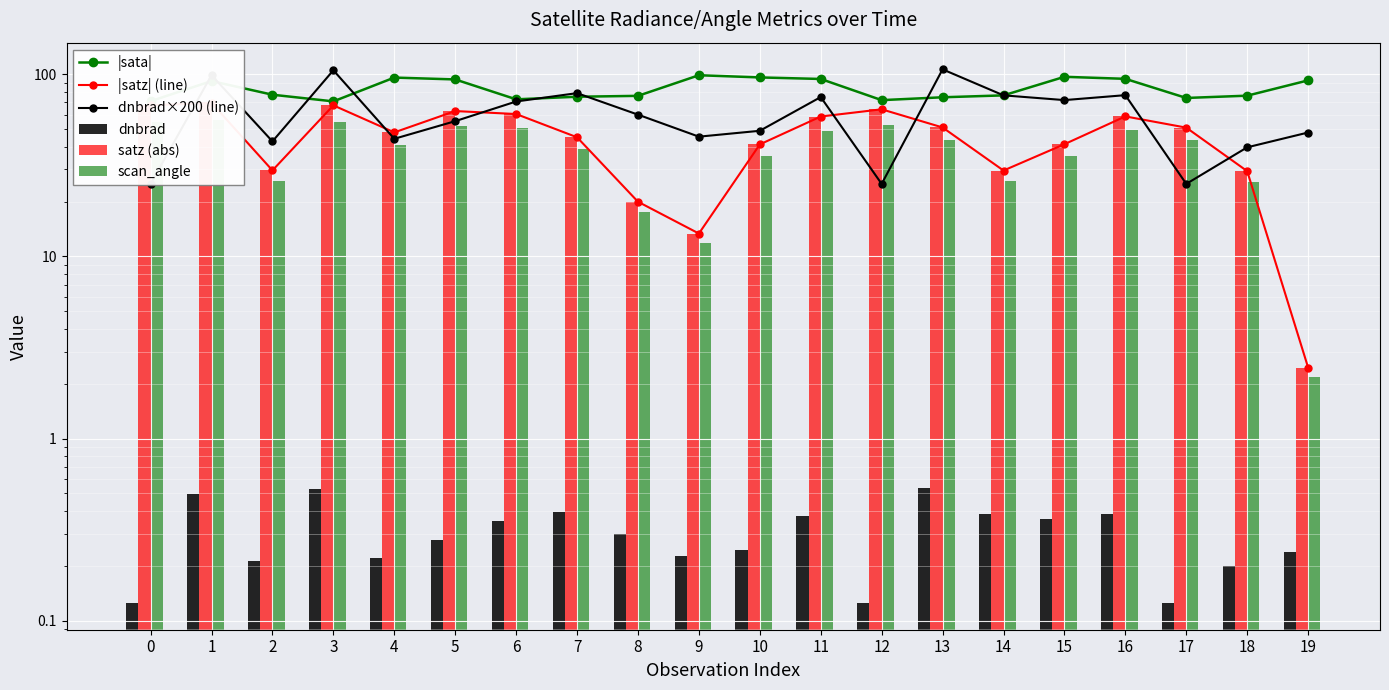

What is the sum of all |sata| values?

1670.9